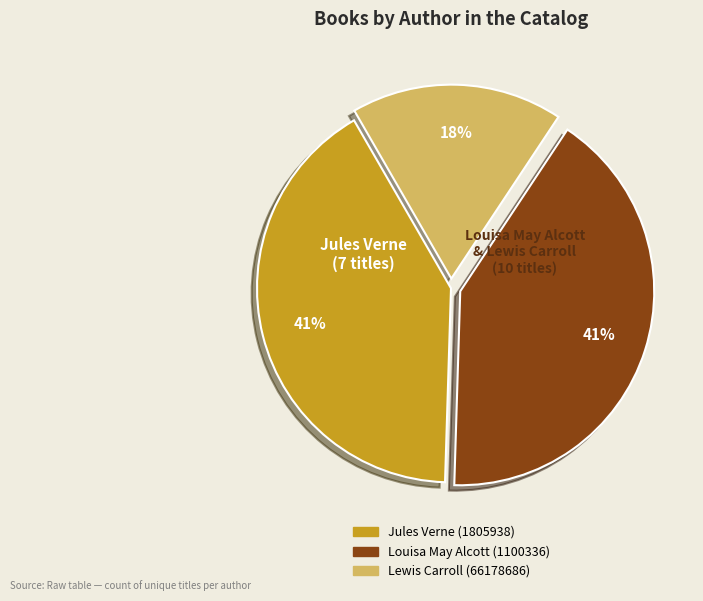

How many slices are in this pie chart?

3